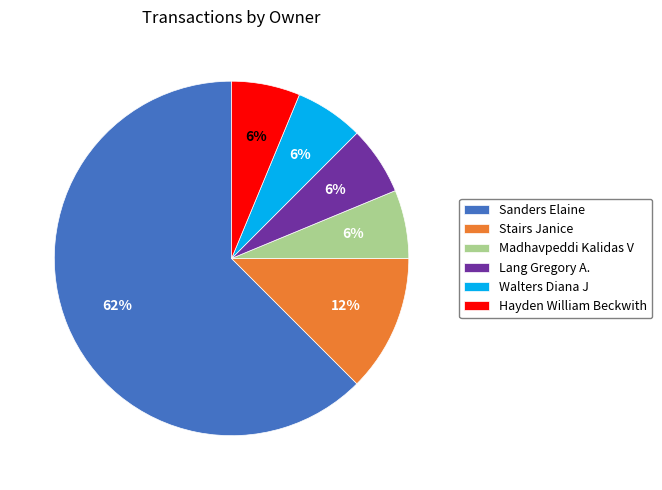

Which category has the biggest portion of the pie?

Sanders Elaine